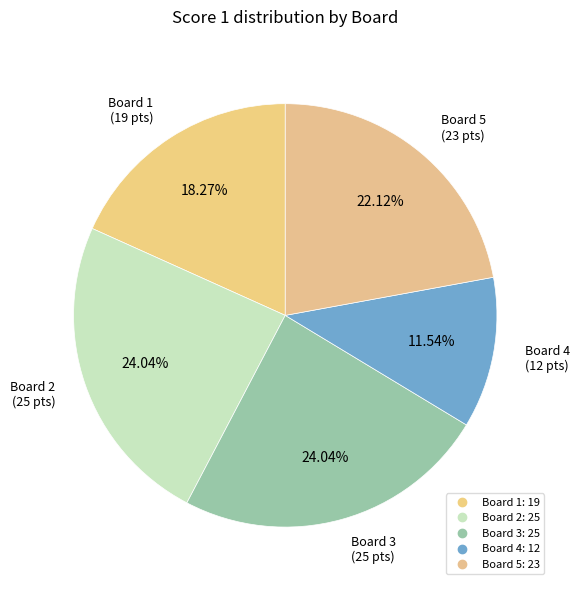

How many slices are in this pie chart?

5